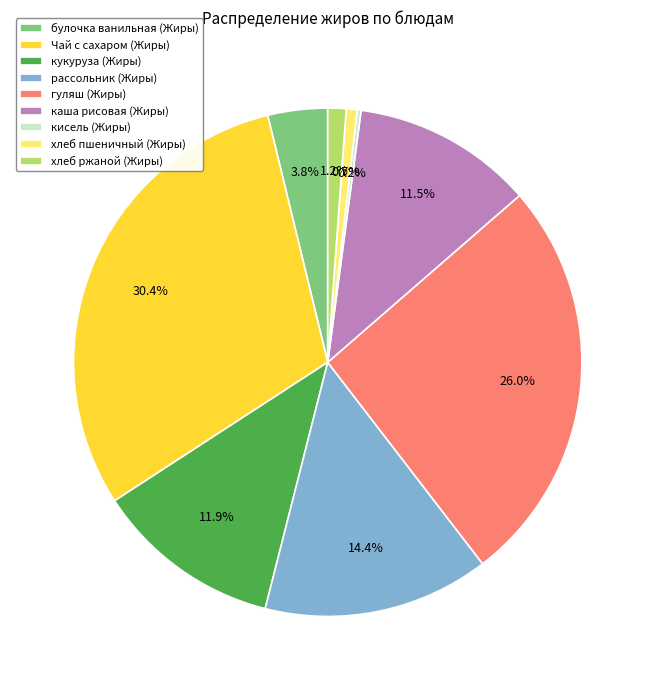

What is the largest slice in the pie chart?

Чай с сахаром (Жиры)